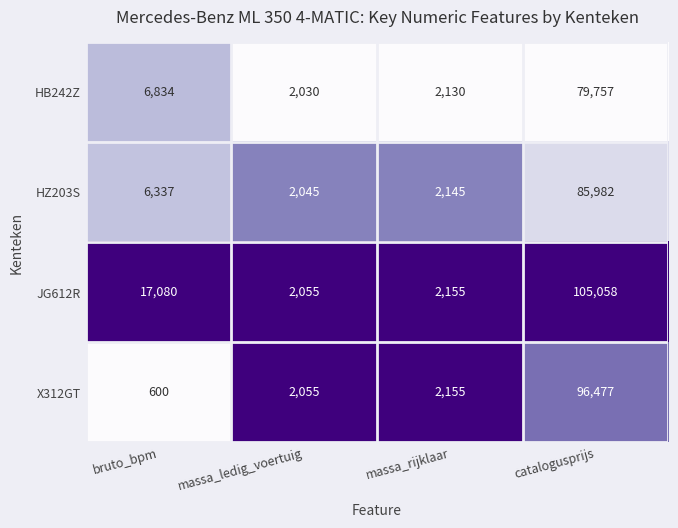

Reading left to right, what are all the values shown in this chart?

HB242Z: 6834	2030	2130	79757
HZ203S: 6337	2045	2145	85982
JG612R: 17080	2055	2155	105058
X312GT: 600	2055	2155	96477